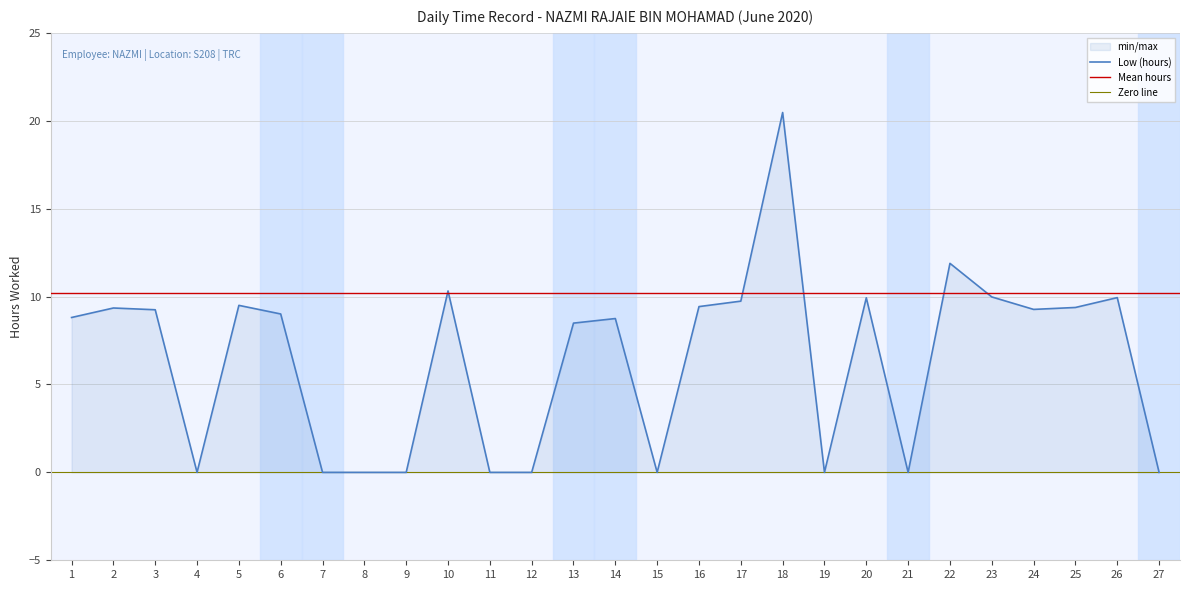

The value at 23 is 16.9. True or false?

False